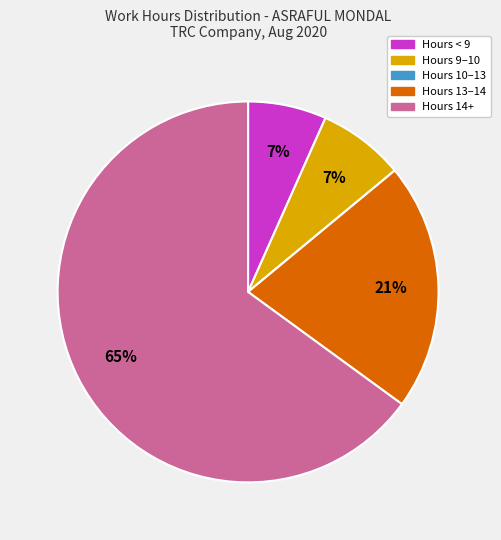

To the nearest percent, what is the difference between the largest and smallest slice percentages?

65%